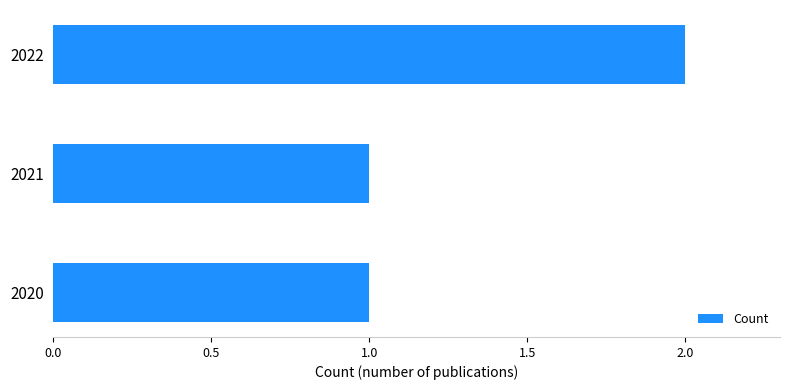

Between 2022 and 2021, which is larger?

2022